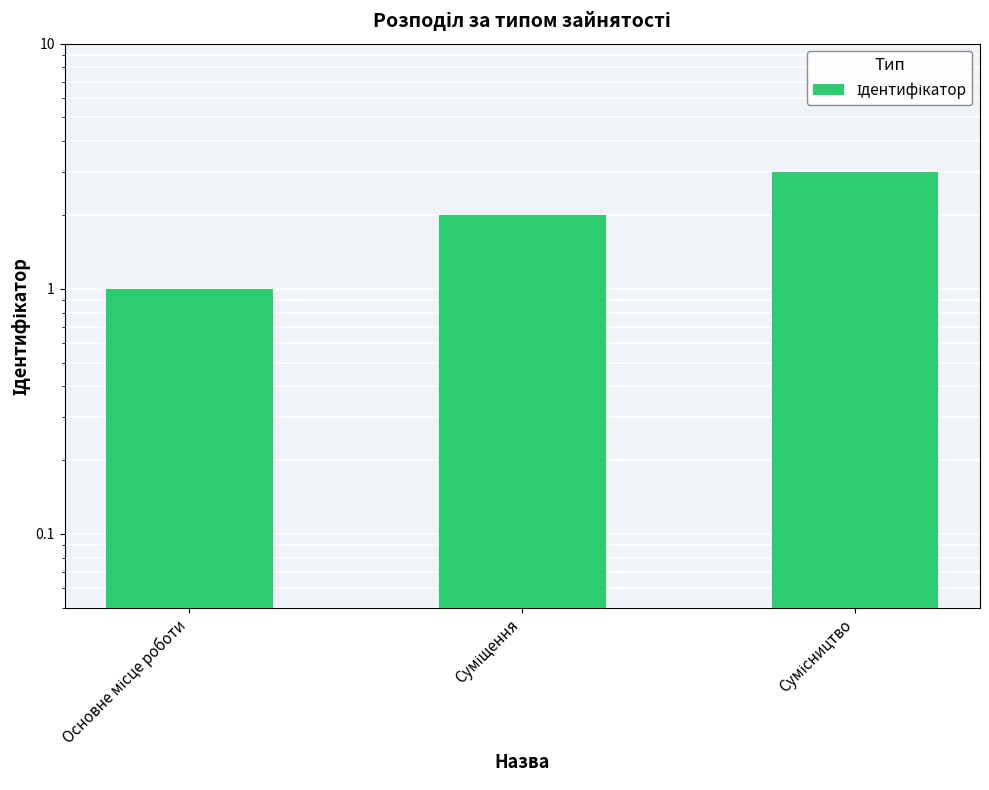

How many data points does each series have?

3